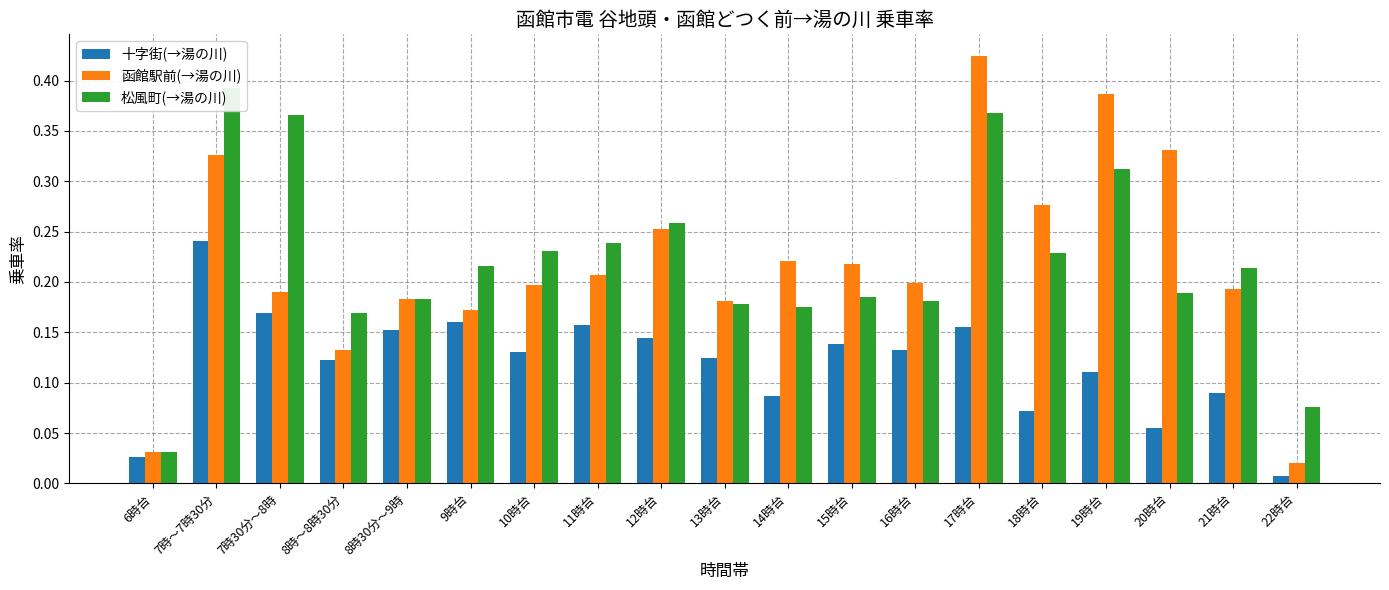

Which series has the widest spread of values?

函館駅前(→湯の川)